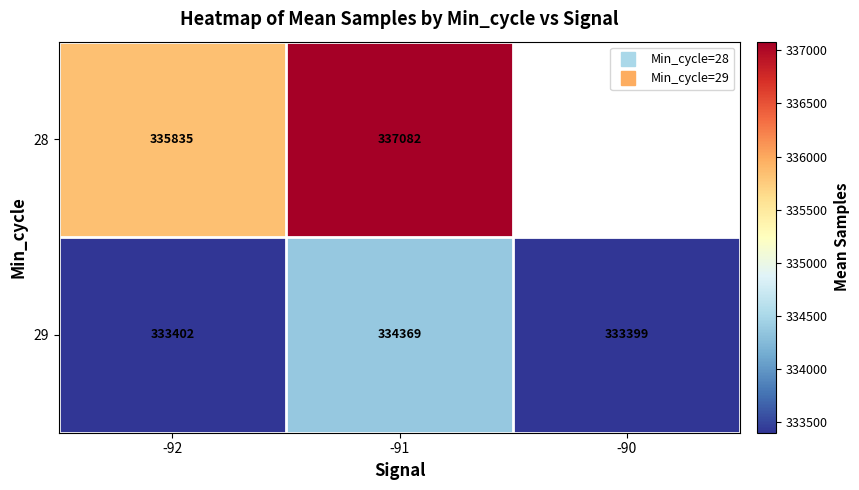

Read the 29 value at -90.

333399.0